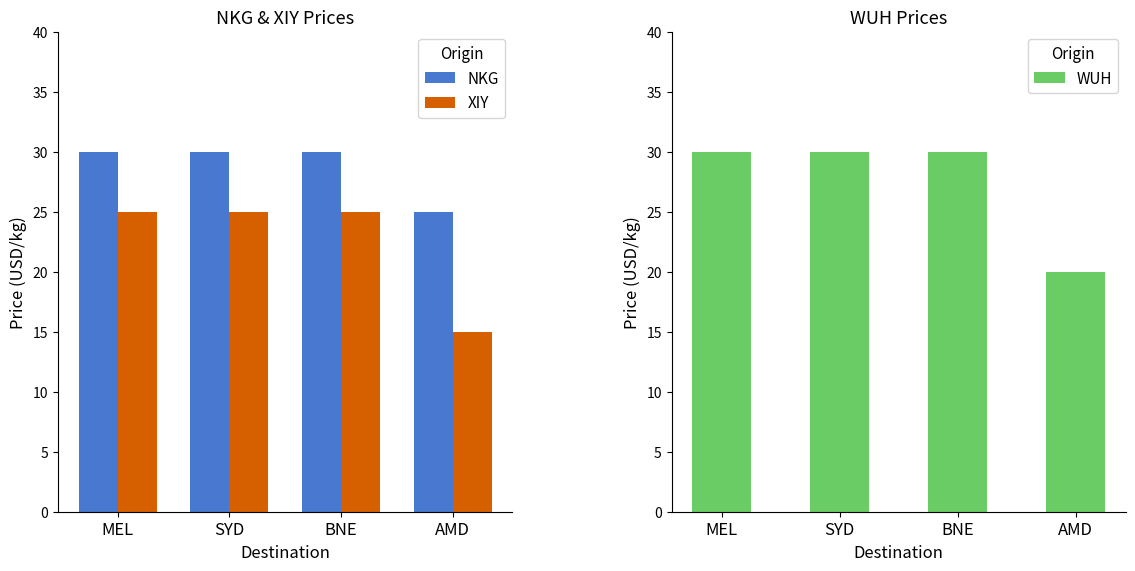

Reading left to right, transcribe all the data shown in this chart.

NKG: 30	30	30	25
XIY: 25	25	25	15
WUH: 30	30	30	20